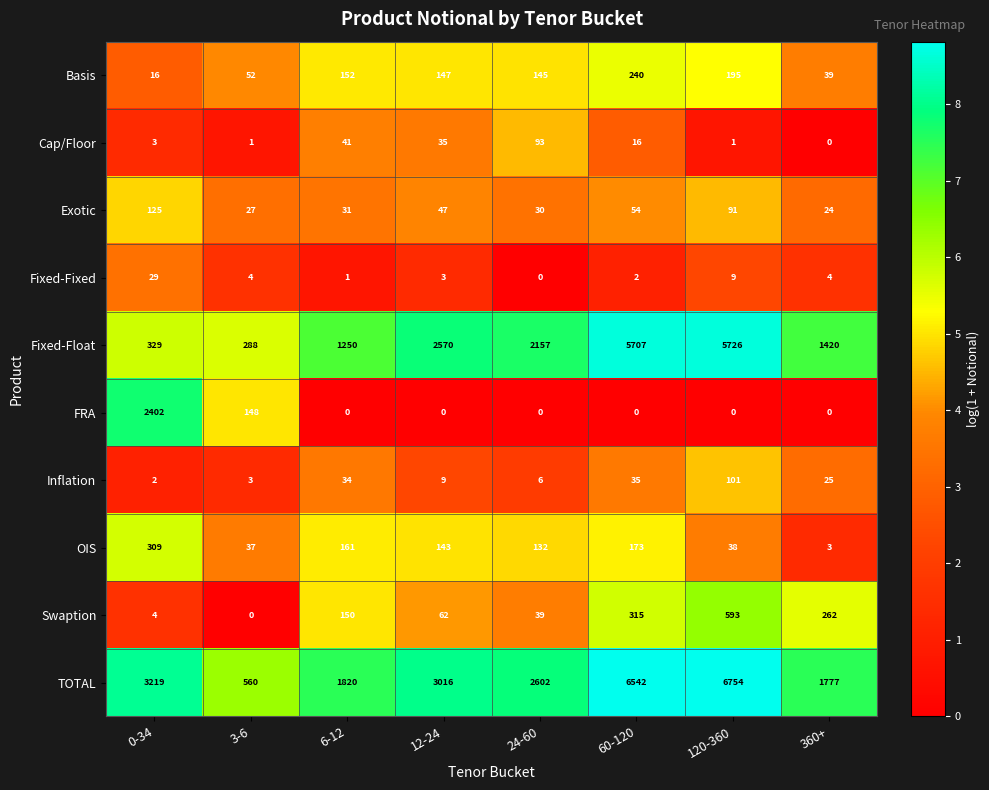

List the series in order of their peak value, highest first.

TOTAL, Fixed-Float, FRA, Swaption, OIS, Basis, Exotic, Inflation, Cap/Floor, Fixed-Fixed